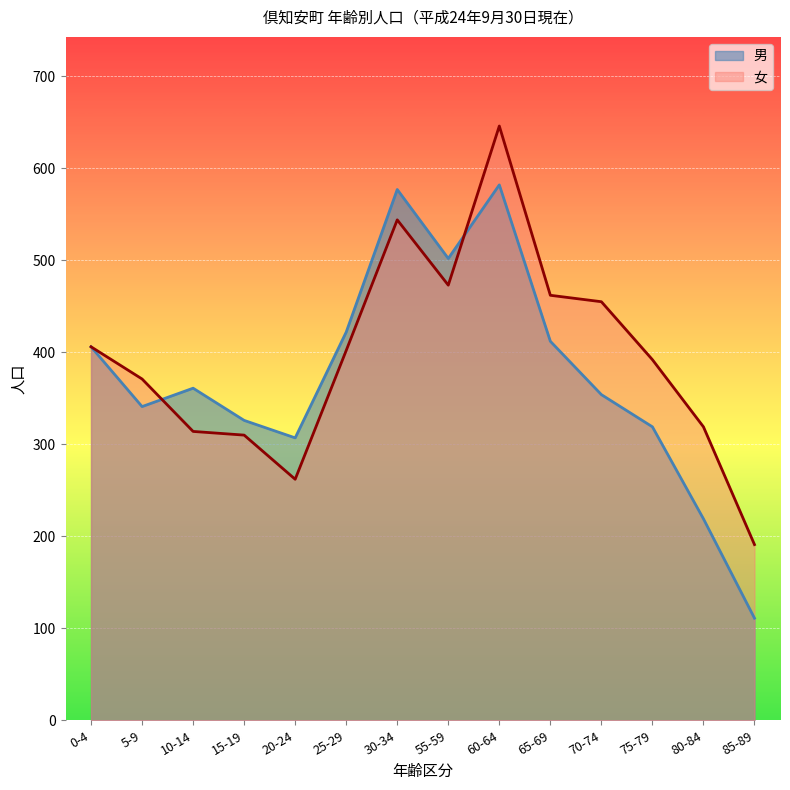

What are all the series names shown in the legend?

男, 女